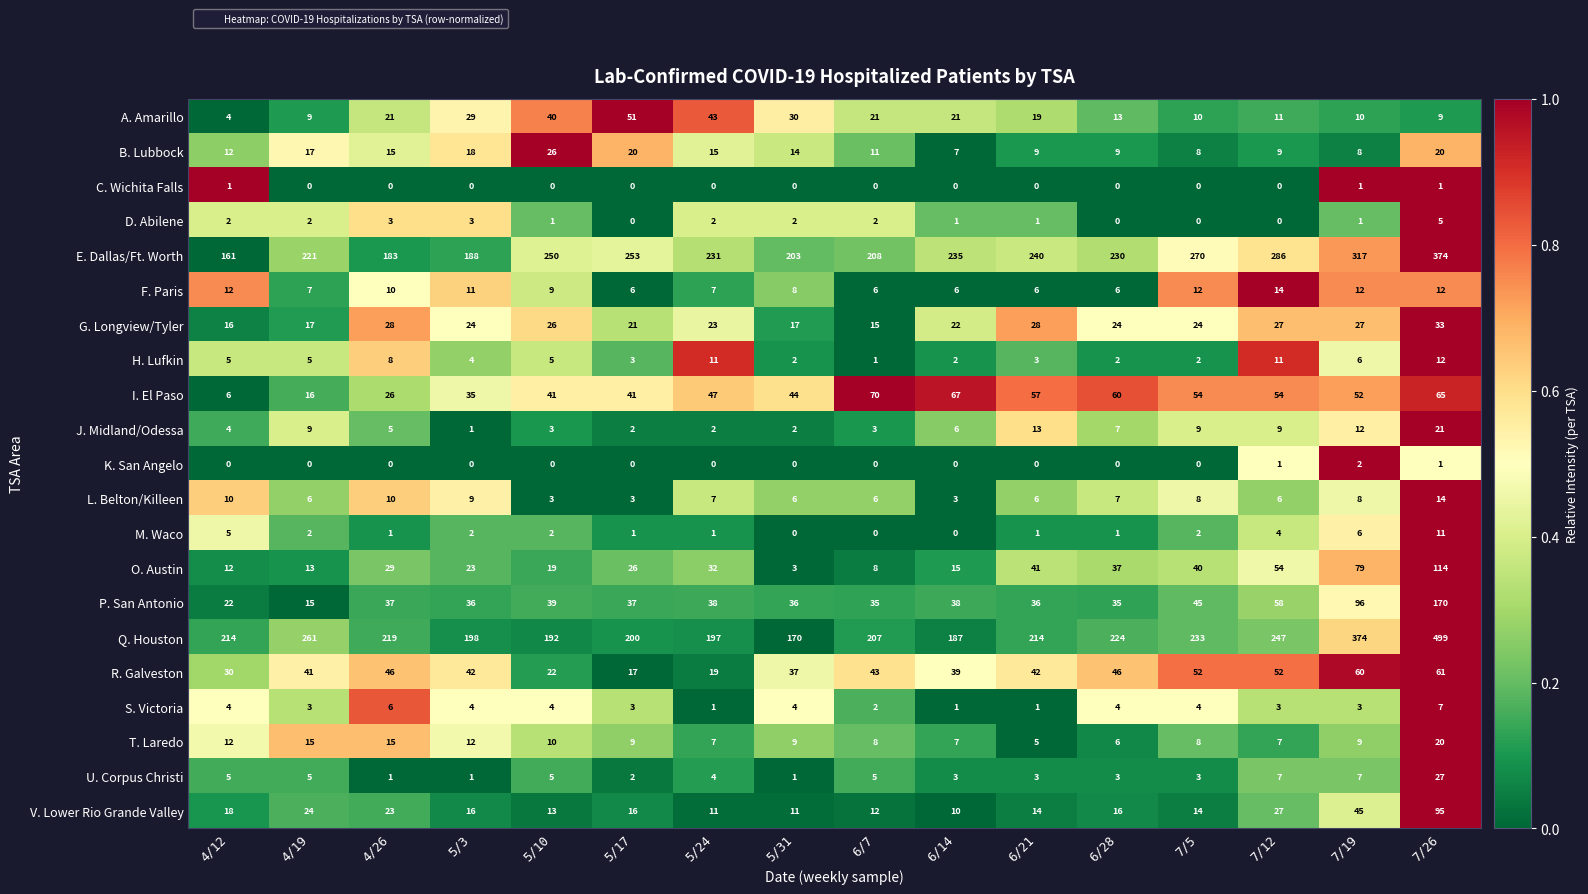

The M. Waco series shows 1 at 5/17. True or false?

True